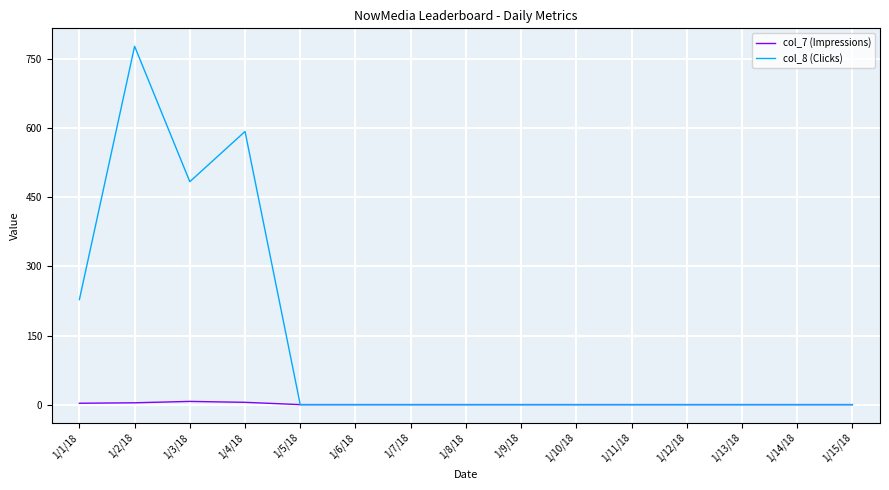

Which series has the largest range (max minus min)?

col_8 (Clicks)